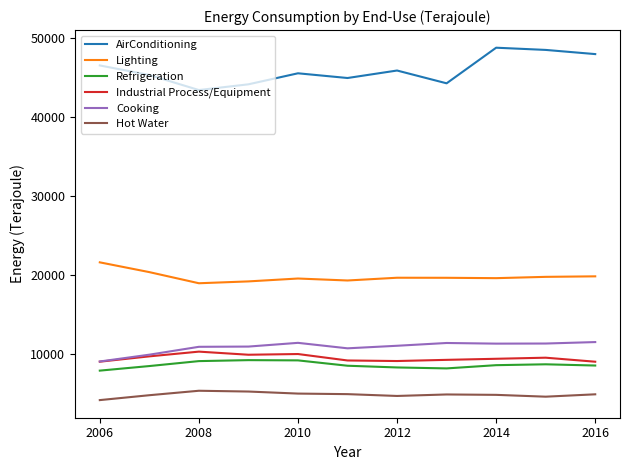

Does the chart display data point markers on the line(s)?

No